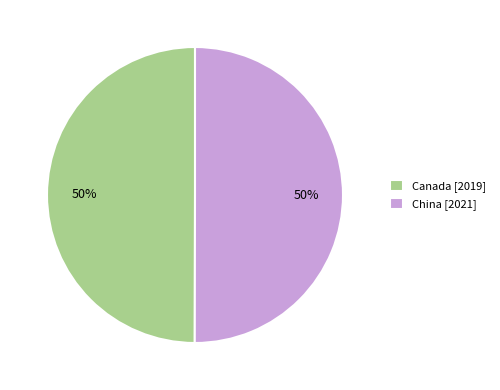

To the nearest percent, what percentage of the pie is China?

50%